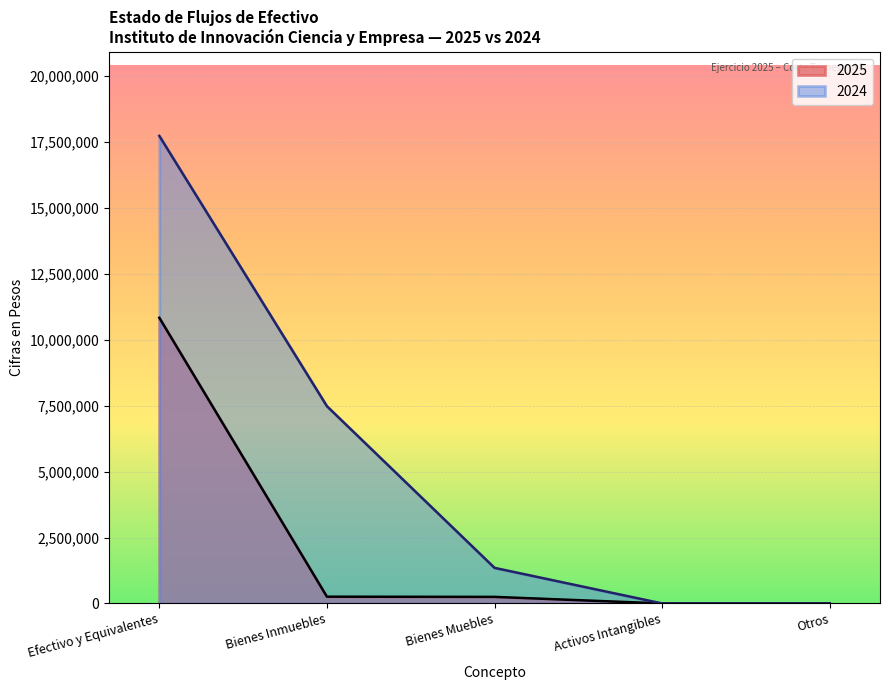

Reading left to right, list all the values displayed in this chart.

2025: Efectivo y Equivalentes=10830325.6	Bienes Inmuebles=256230.8	Bienes Muebles=249000.0	Activos Intangibles=0.0	Otros=0.0
2024: Efectivo y Equivalentes=17724973.0	Bienes Inmuebles=7477761.7	Bienes Muebles=1349019.1	Activos Intangibles=0.0	Otros=0.0